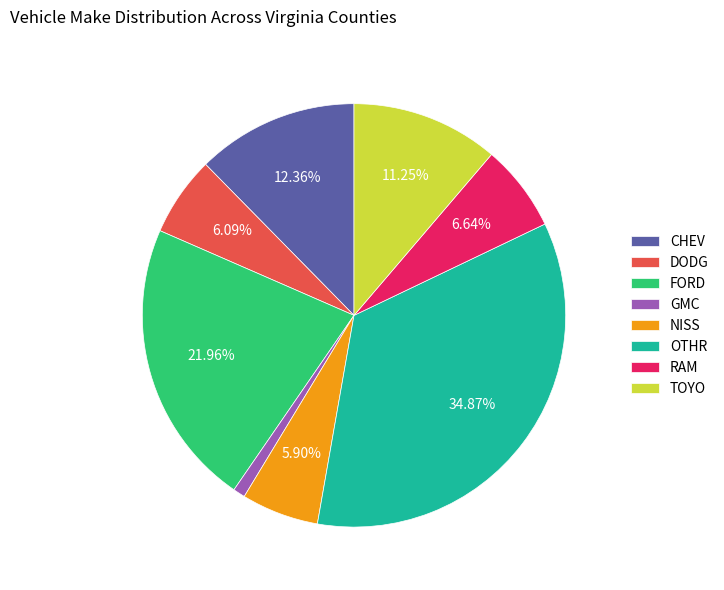

Does OTHR account for over 50% of the chart?

No